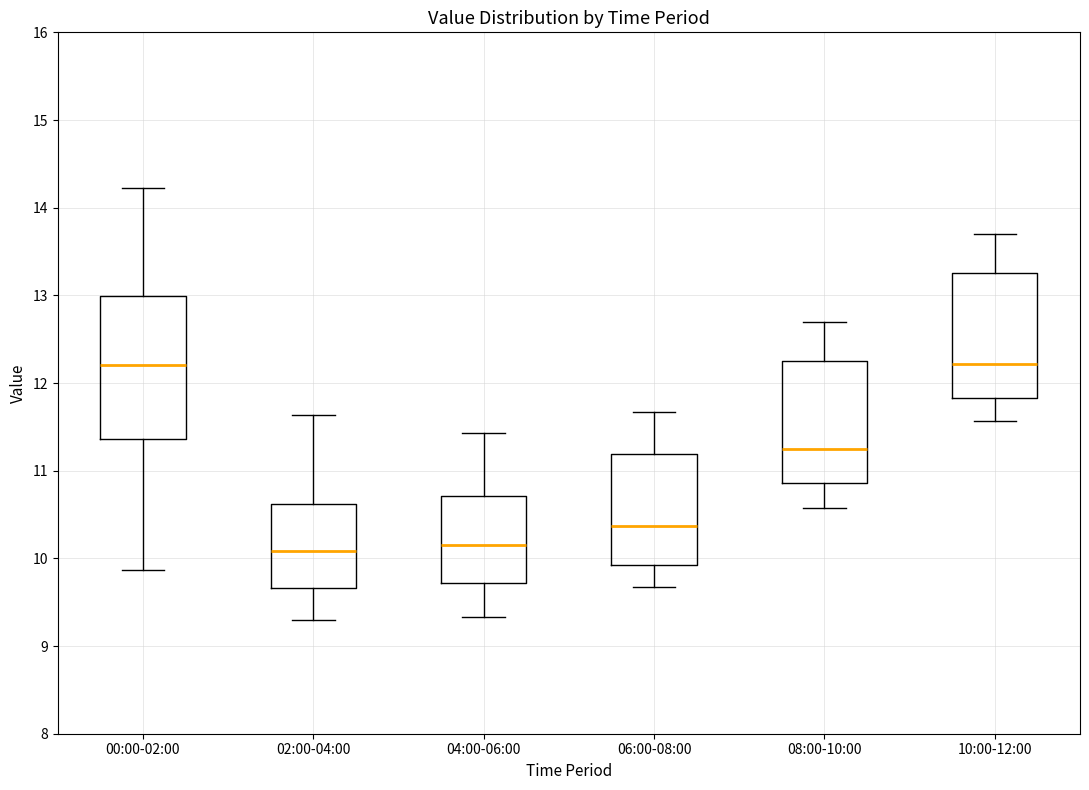

Where does the median line of the box for 06:00-08:00 sit on the y-axis? The values are not printed on the chart, so give them approximately, as read against the axis.

10.4